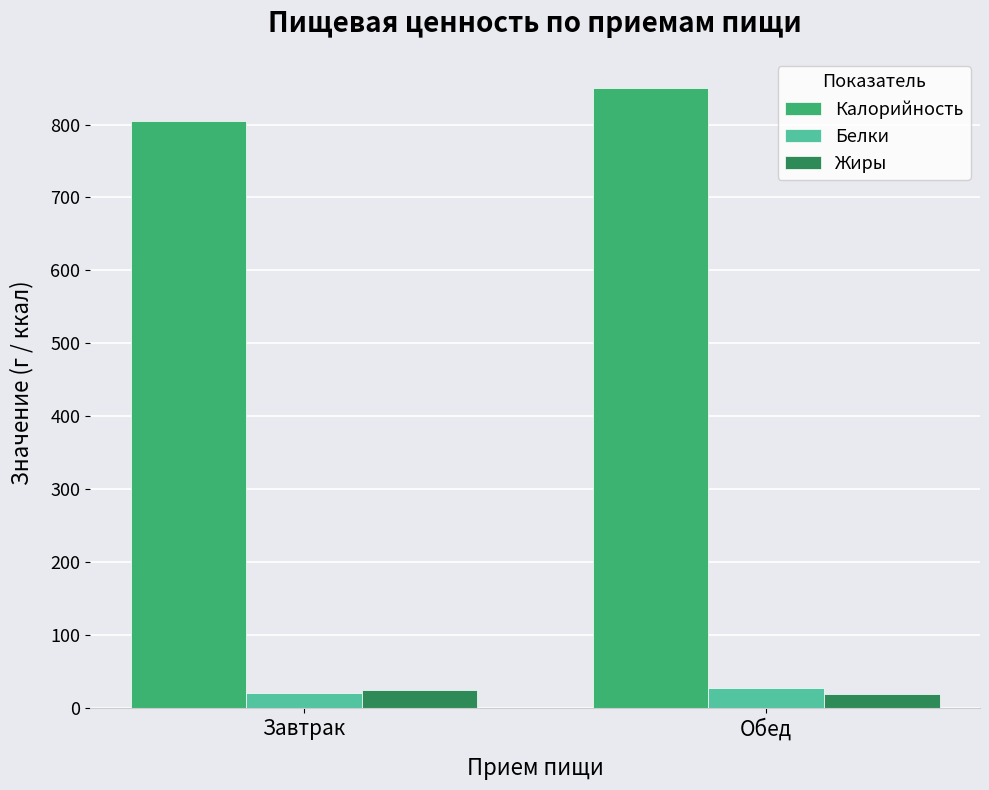

What is the average value of the Калорийность series?

827.8